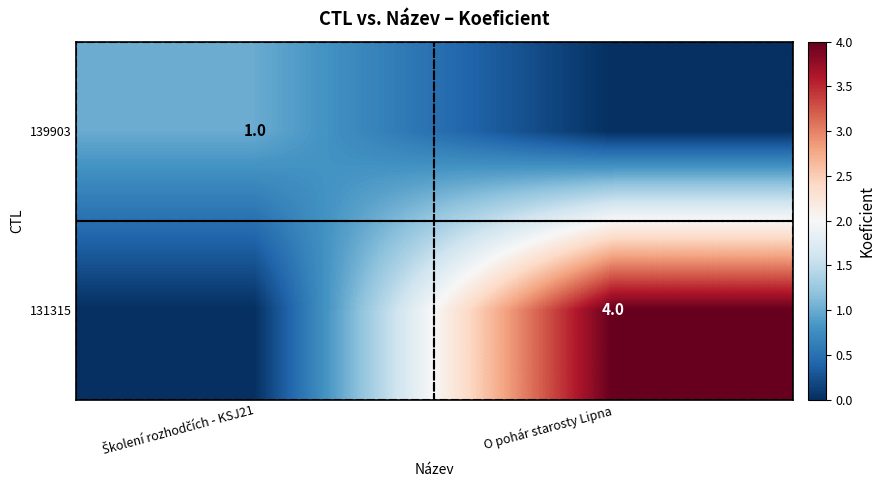

True or false: 131315 has a value of 6 at O pohár starosty Lipna.

False